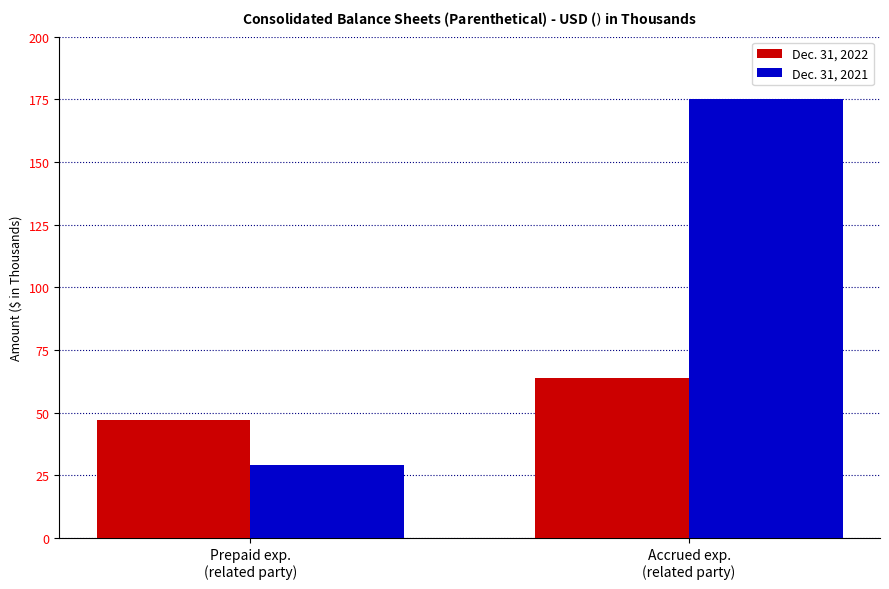

True or false: Dec. 31, 2021 has a value of 270 at Accrued exp.
(related party).

False